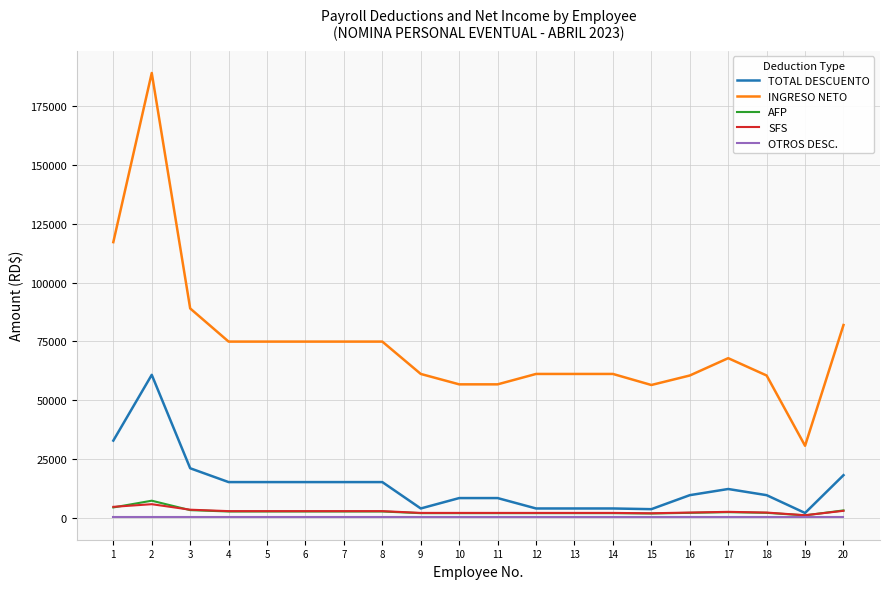

True or false: TOTAL DESCUENTO and INGRESO NETO cross at least once.

False